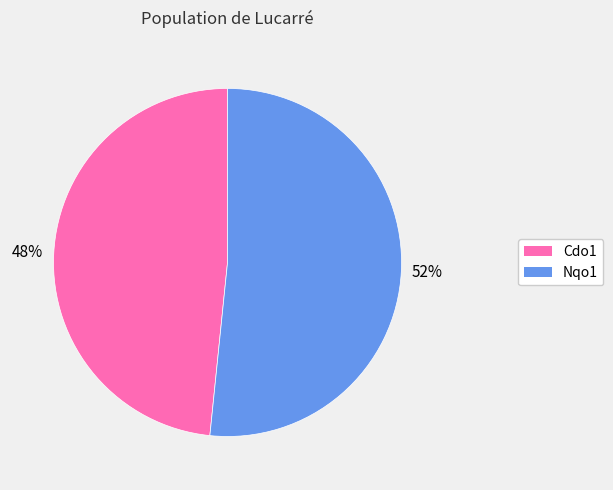

Is the sum of Cdo1 and Nqo1 greater than half?

Yes